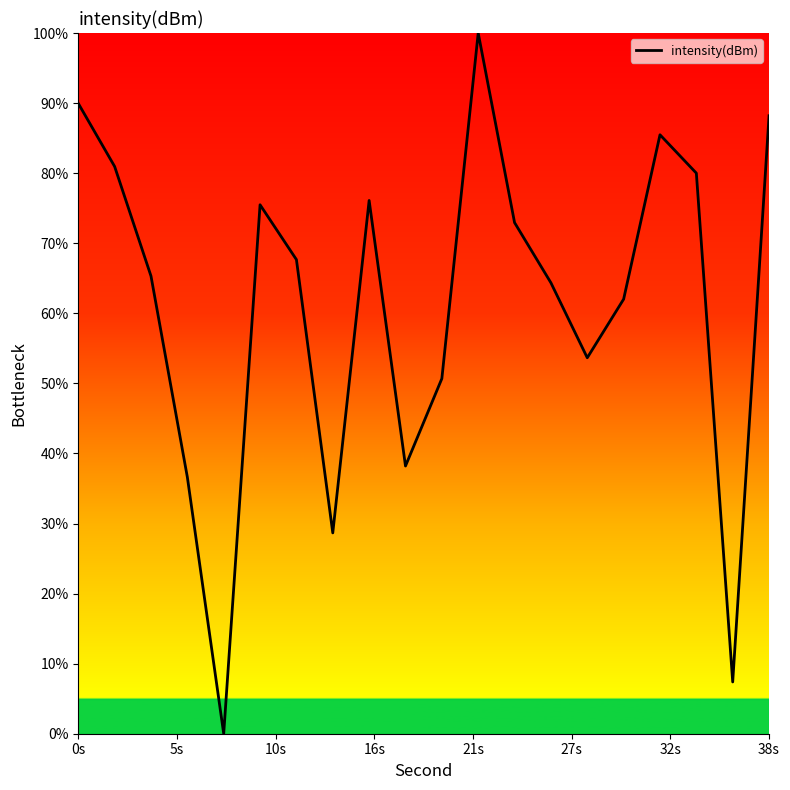

How many interior local valleys (lower than both neighbors) does the data have?

5